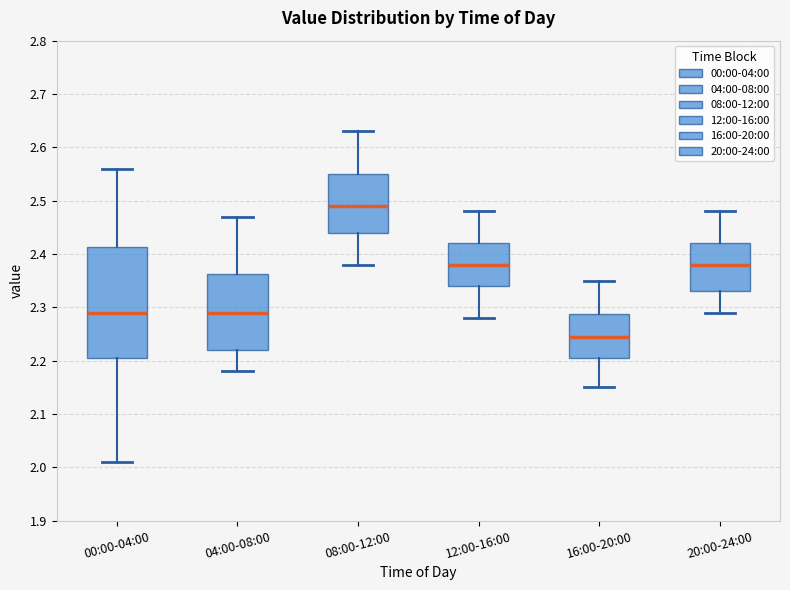

Reading left to right, transcribe this box plot: for each box, give where its median line is, the range the box spans, and where its two whiskers end, as read against the y-axis. The values are not printed on the chart, so give them approximately, as read against the axis.

00:00-04:00: median 2.29, box 2.21 to 2.41, whiskers 2.01 to 2.56
04:00-08:00: median 2.29, box 2.22 to 2.36, whiskers 2.18 to 2.47
08:00-12:00: median 2.49, box 2.44 to 2.55, whiskers 2.38 to 2.63
12:00-16:00: median 2.38, box 2.34 to 2.42, whiskers 2.28 to 2.48
16:00-20:00: median 2.25, box 2.21 to 2.29, whiskers 2.15 to 2.35
20:00-24:00: median 2.38, box 2.33 to 2.42, whiskers 2.29 to 2.48